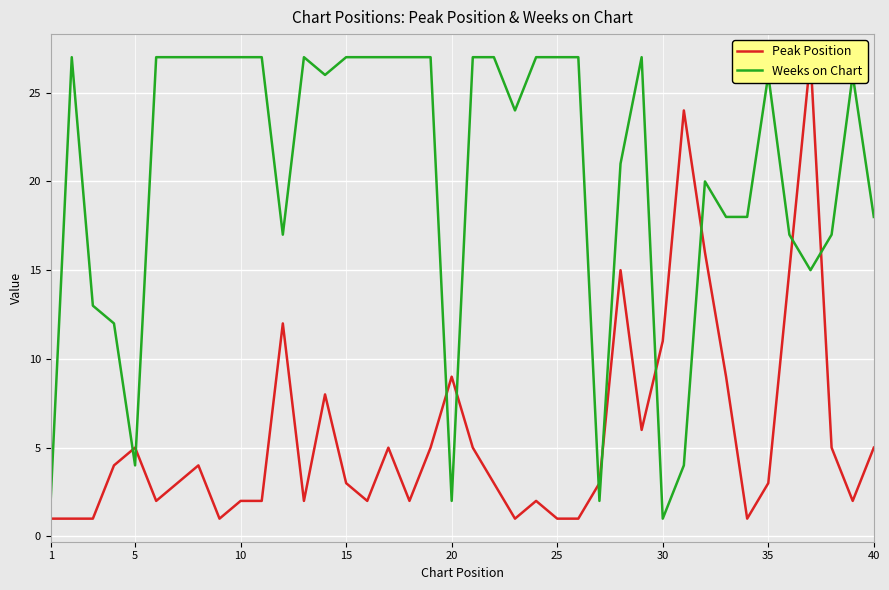

True or false: Weeks on Chart has a value of 27 at 15.

True